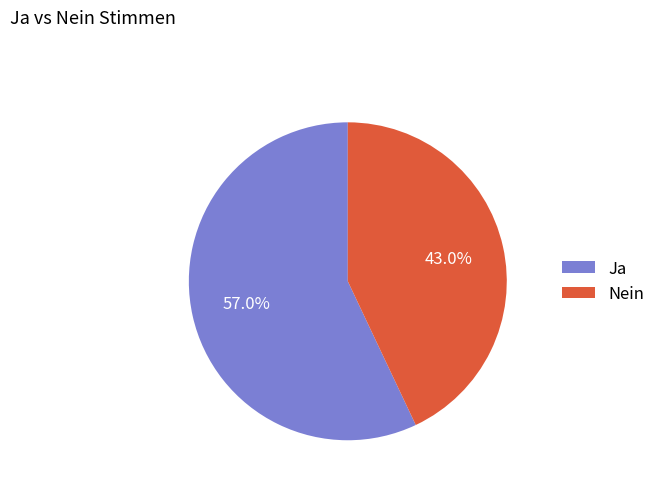

Do Ja and Nein together represent more than half of the pie?

Yes